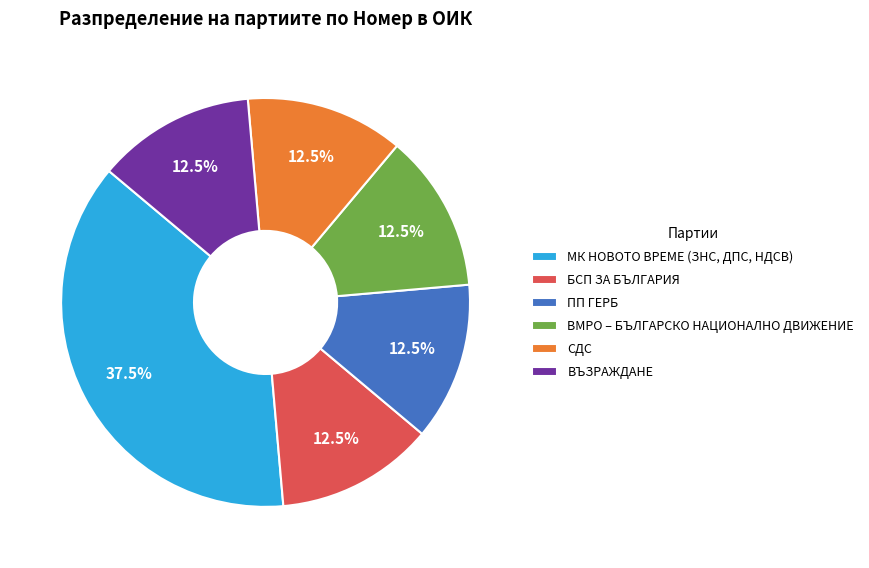

What is the largest slice in the pie chart?

МК НОВОТО ВРЕМЕ (ЗНС, ДПС, НДСВ)